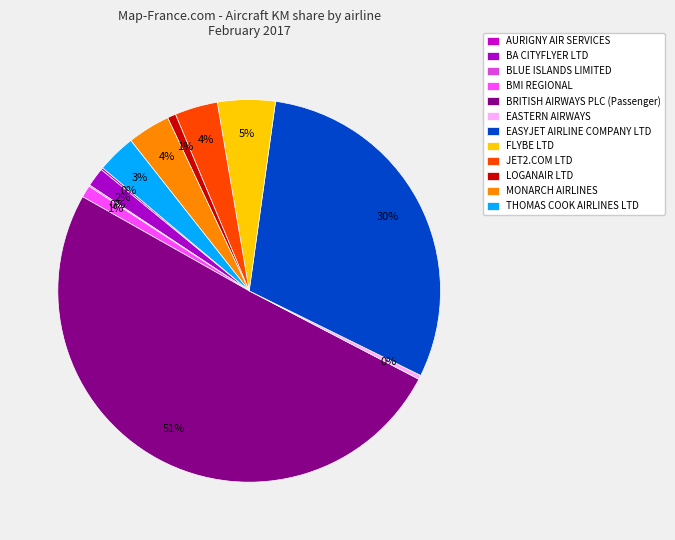

To the nearest percent, what is the average slice percentage?

8%